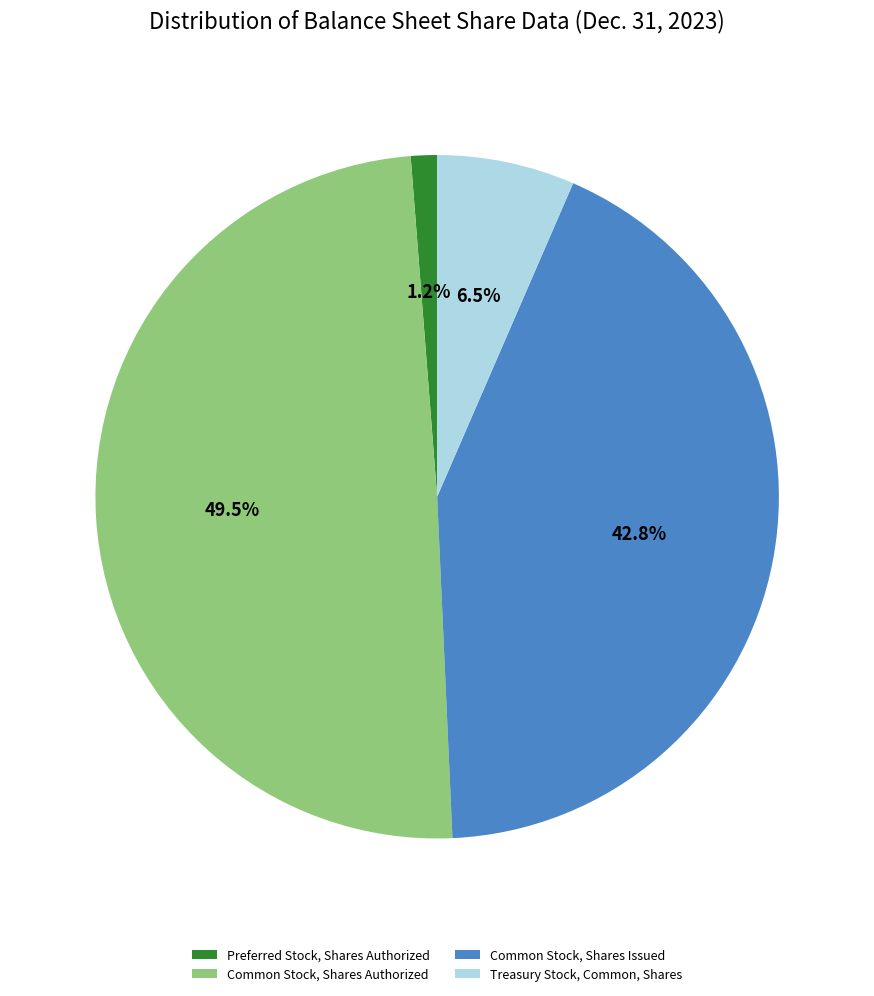

What percentage is the Common Stock, Shares Issued slice, to the nearest percent?

43%